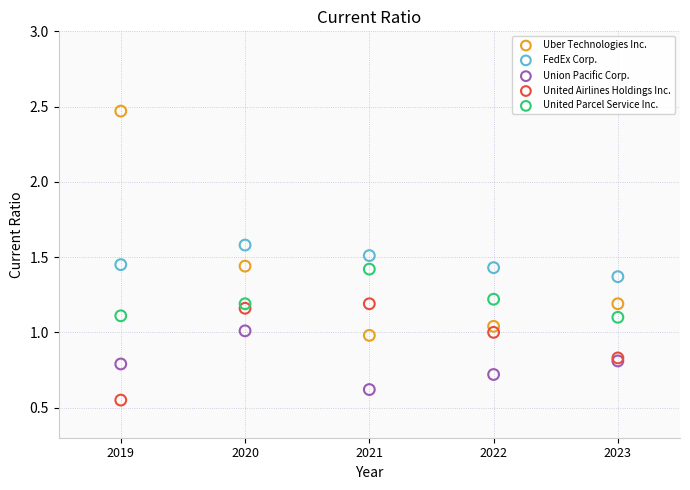

Which series reaches the maximum Y coordinate?

Uber Technologies Inc.